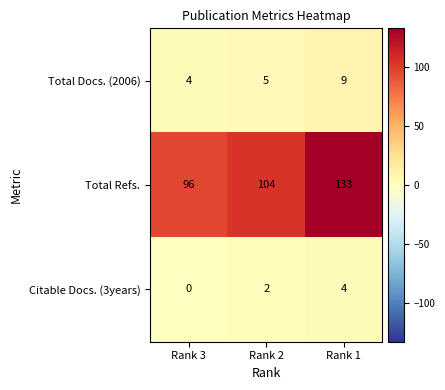

How many categories are shown in the chart?

3